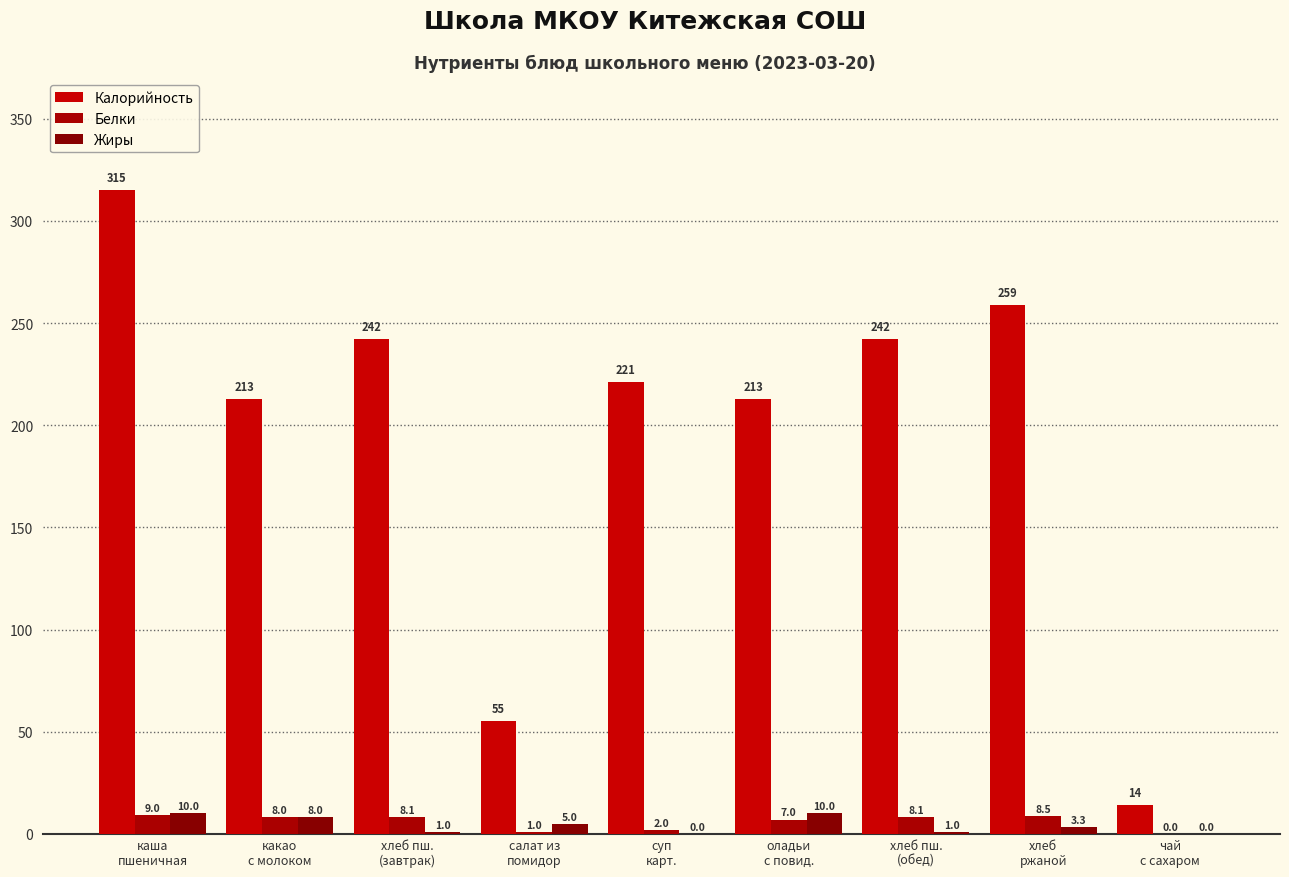

What position from the right is хлеб пш.
(обед)?

3